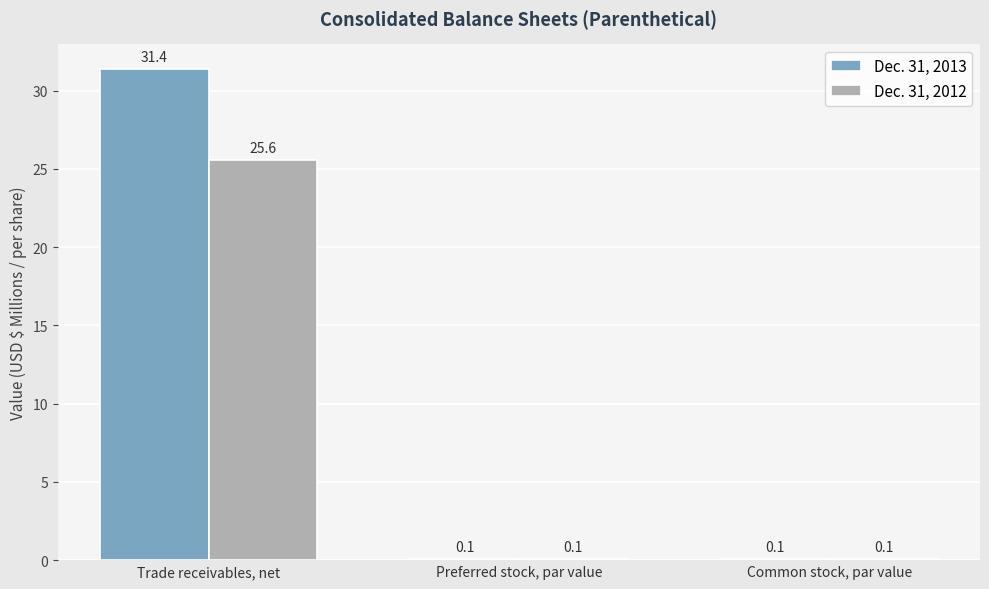

What is the approximate value of Dec. 31, 2013 at Preferred stock, par value?

0.1